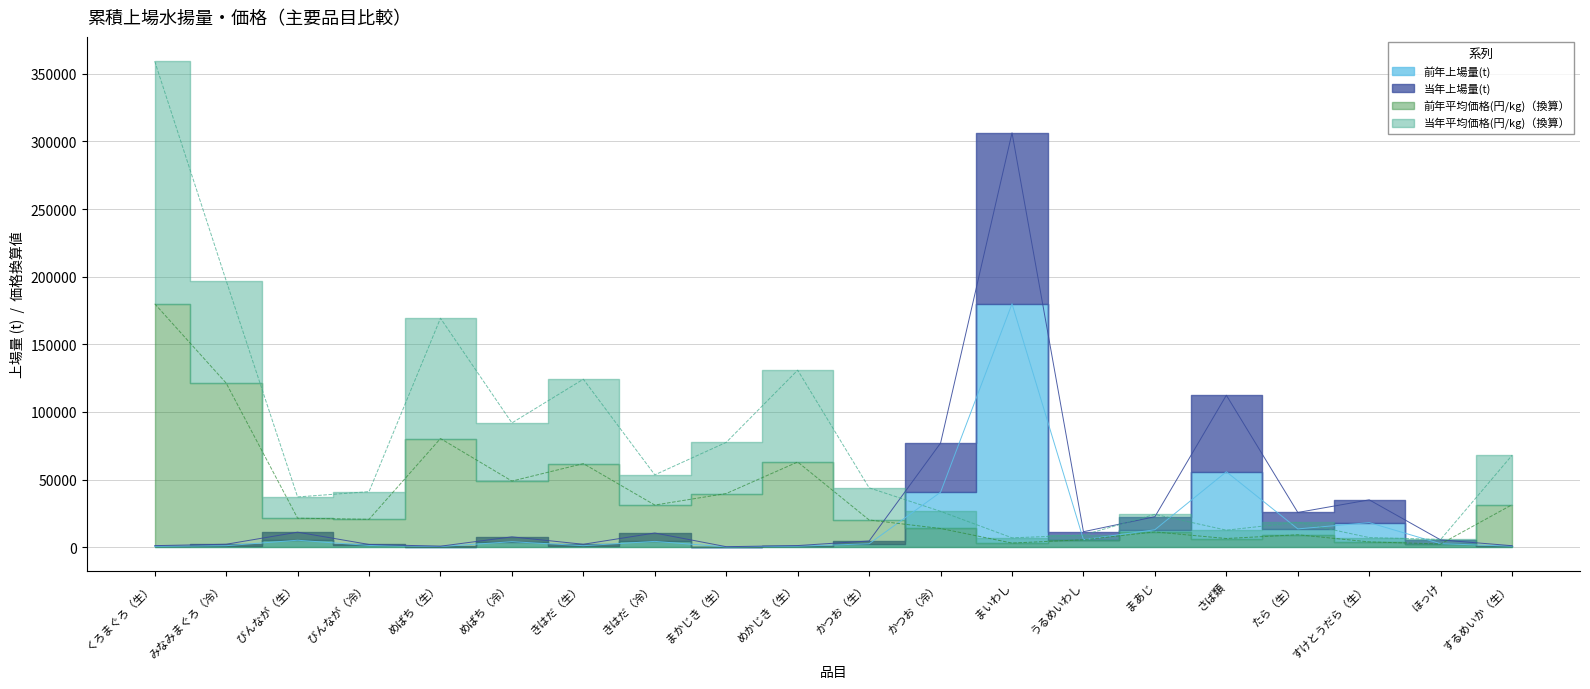

How many intersections are there between 当年上場量(t) and 前年平均価格(円/kg)?

2